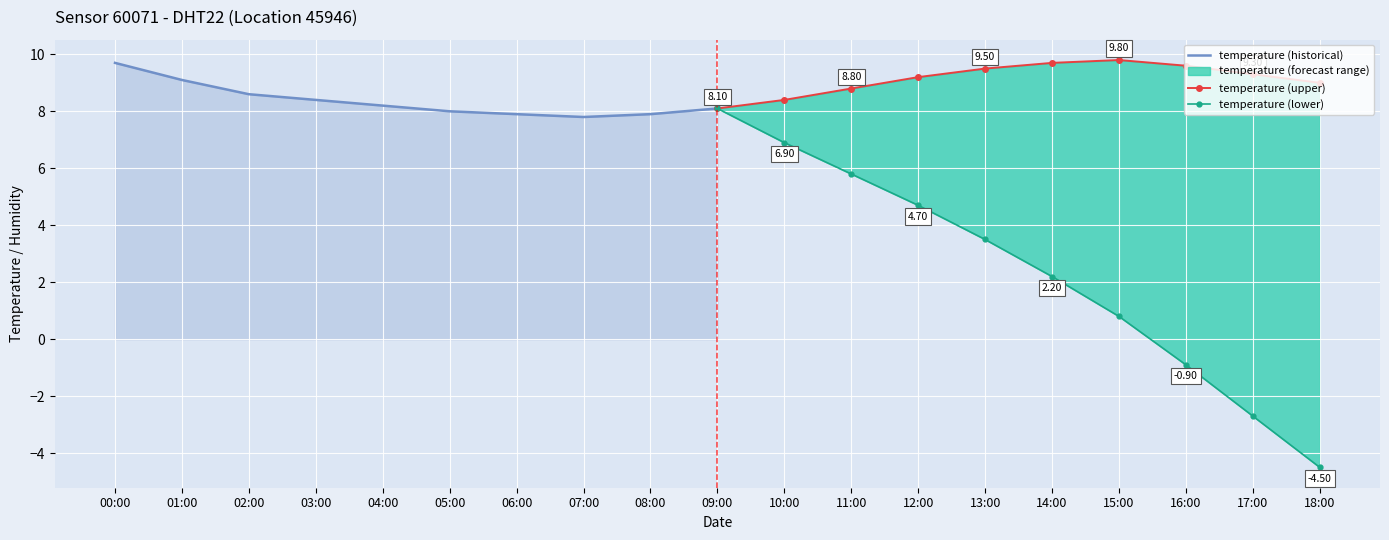

True or false: temperature (historical) and temperature (lower) cross at least once.

False